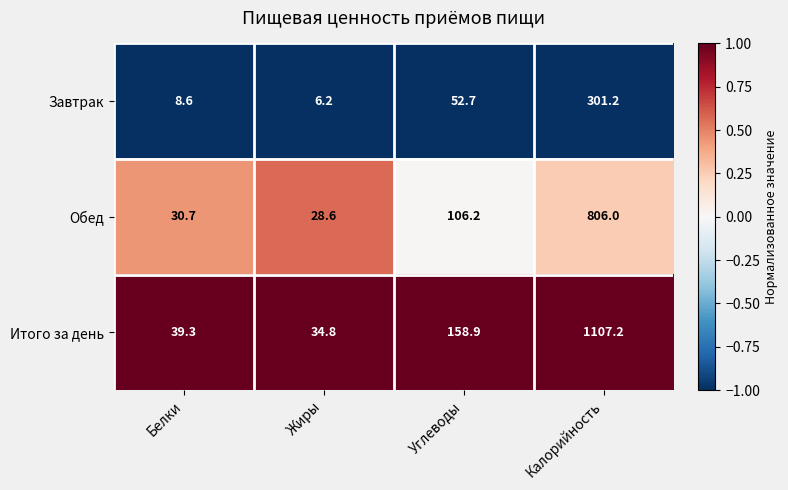

Rank the series at Белки from lowest to highest value.

Завтрак, Обед, Итого за день